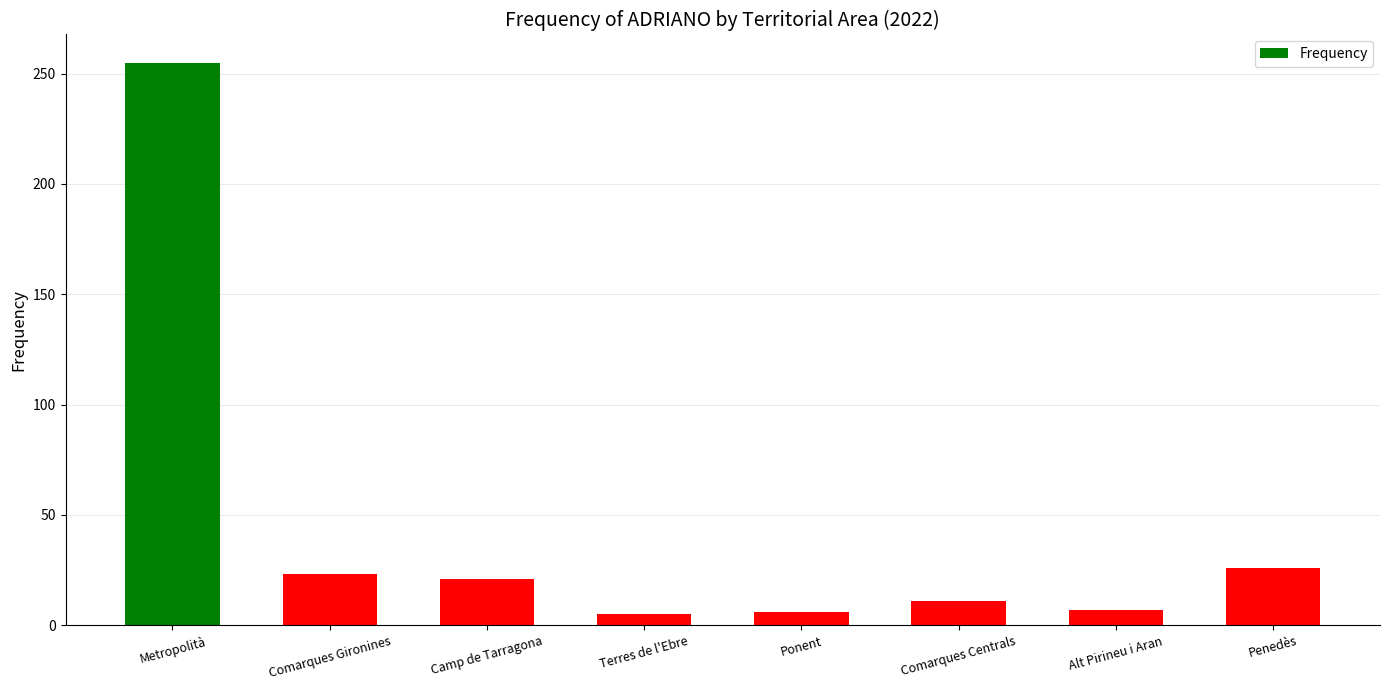

What is the difference between the second highest and minimum values?

21